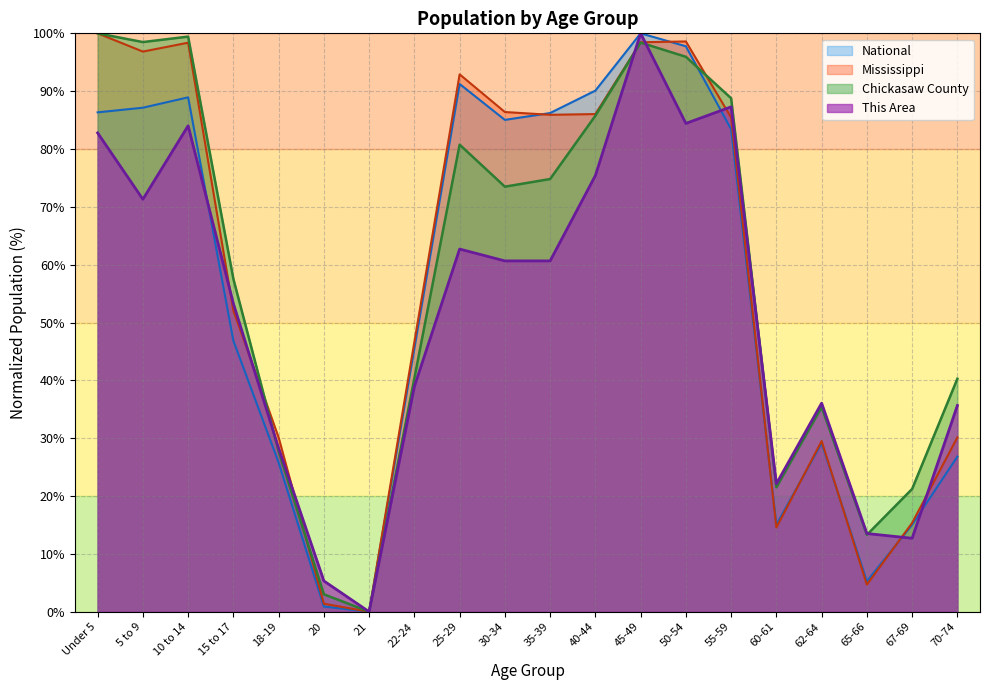

True or false: Chickasaw County and National intersect in this chart.

True